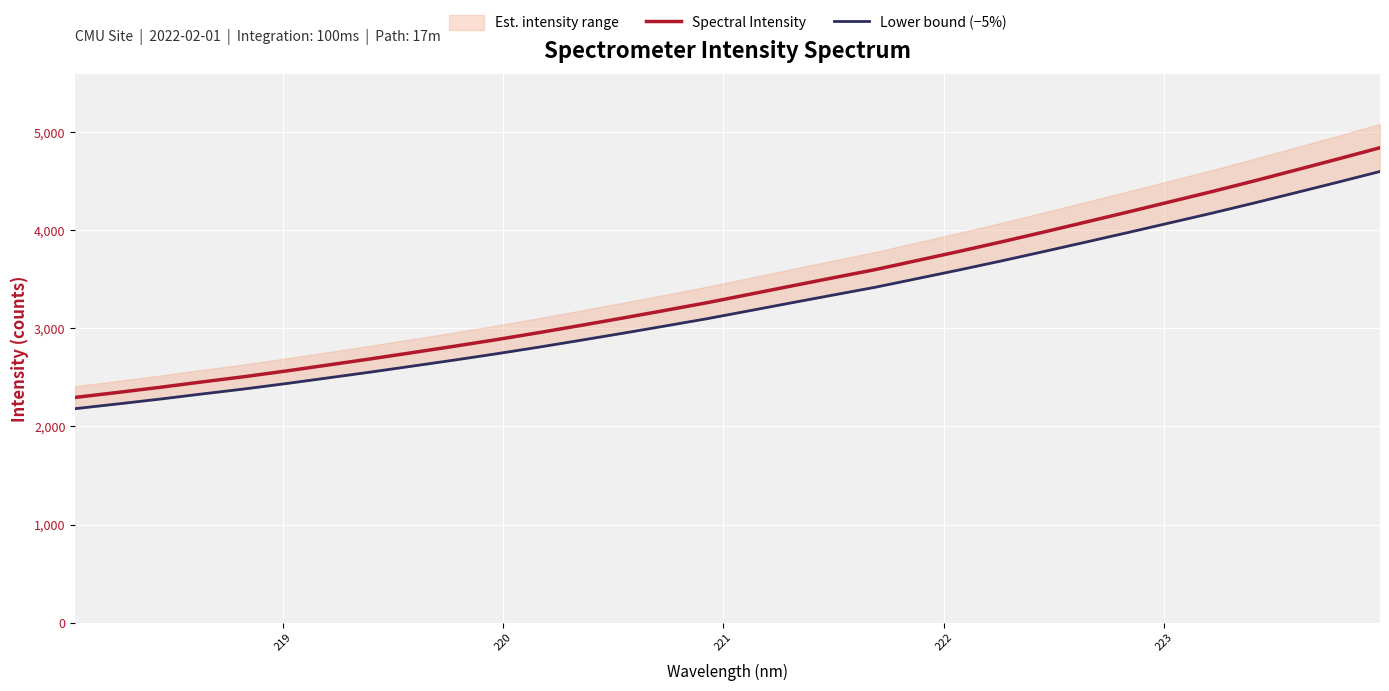

List the series in order of their peak value, lowest first.

Lower bound (−5%), Spectral Intensity